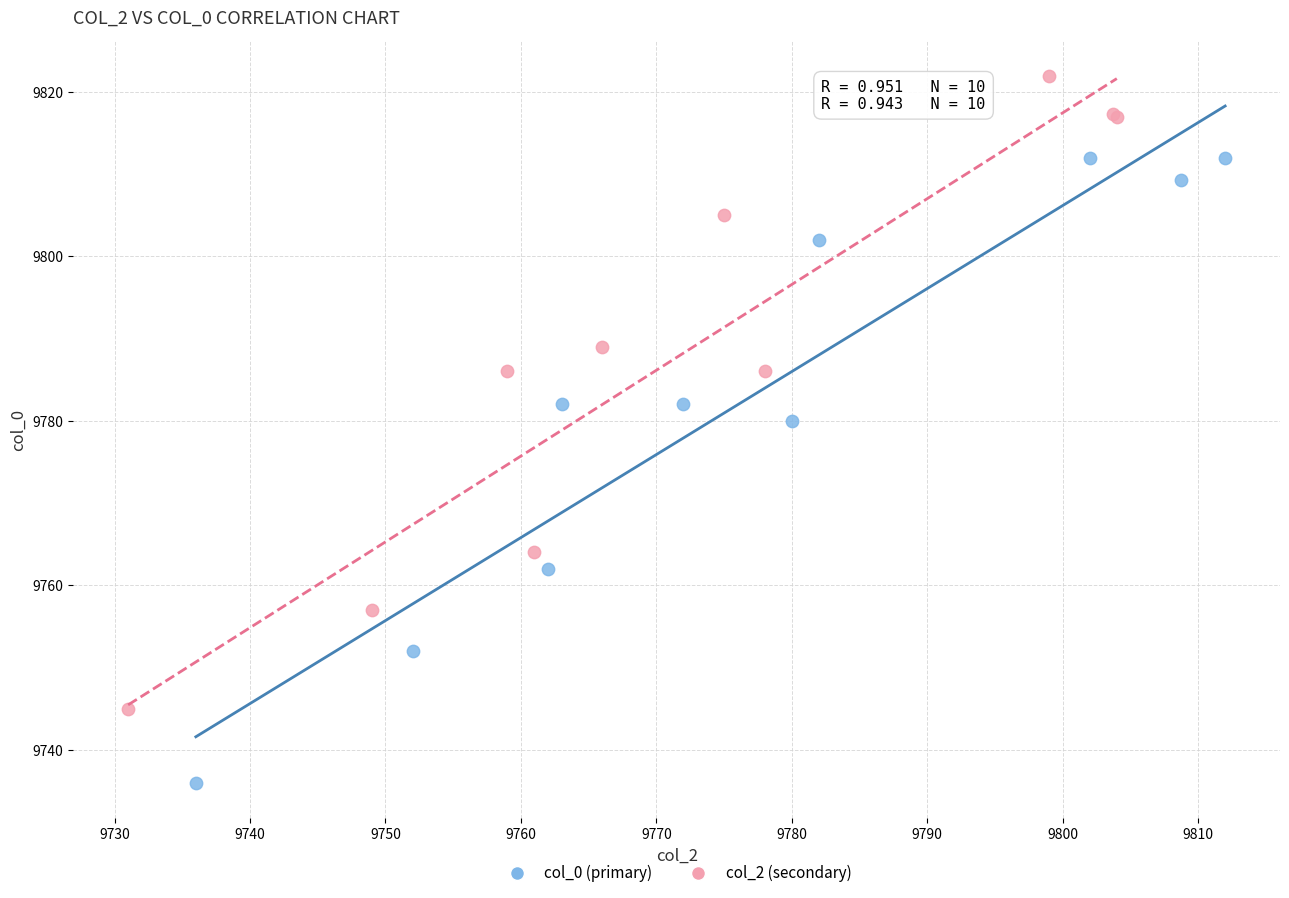

Which series reaches the maximum Y coordinate?

col_2 (secondary)